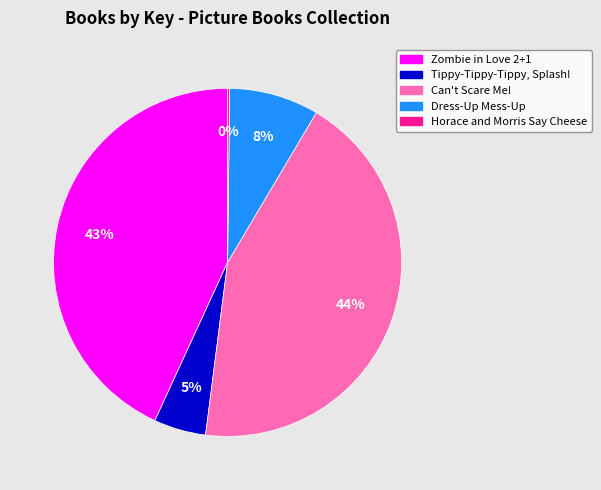

Approximately how many times larger is the value at Zombie in Love 2+1 compared to Can't Scare Me!?

1.0